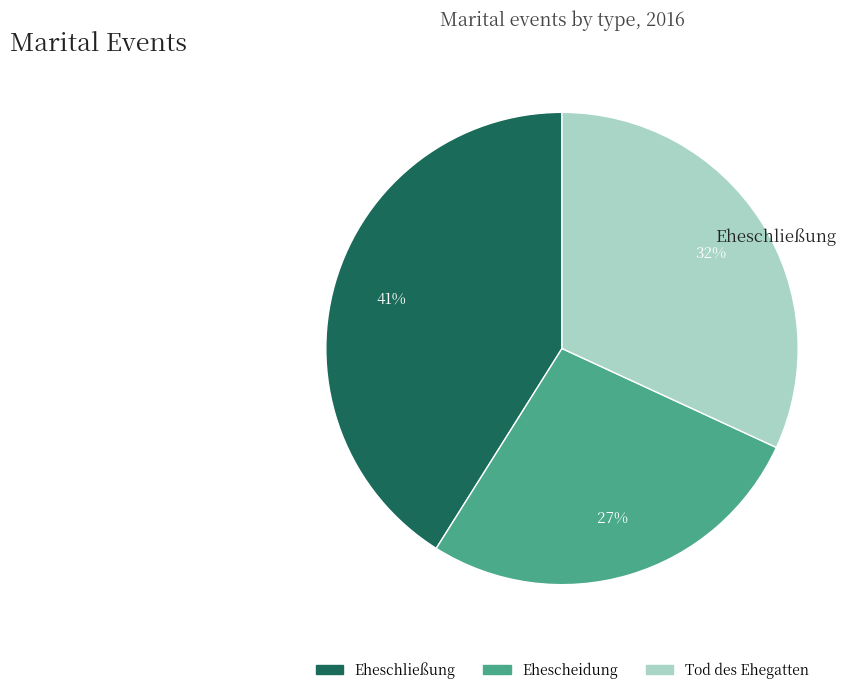

Is there a majority slice in this chart?

No